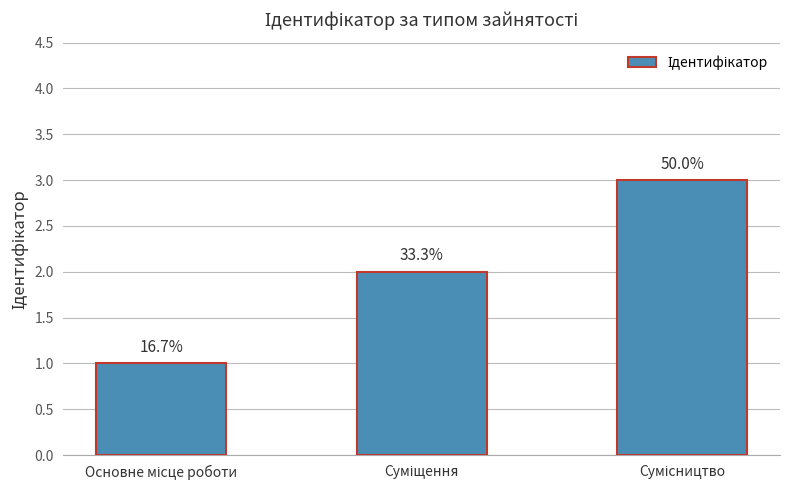

How many bars are there in total?

3